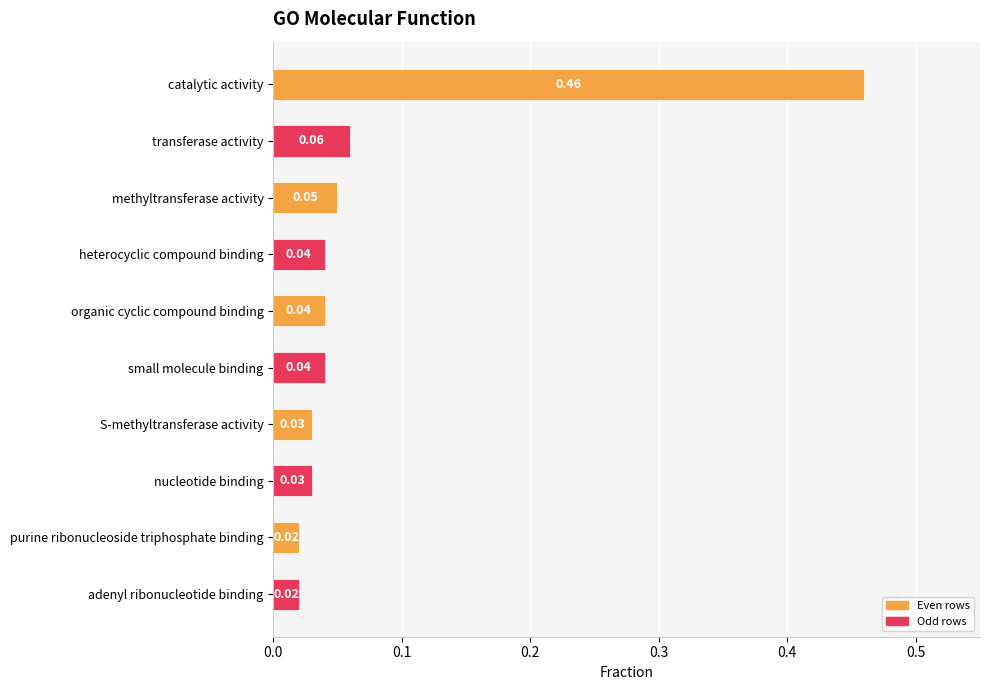

At which category does the chart reach its peak across all series?

catalytic activity